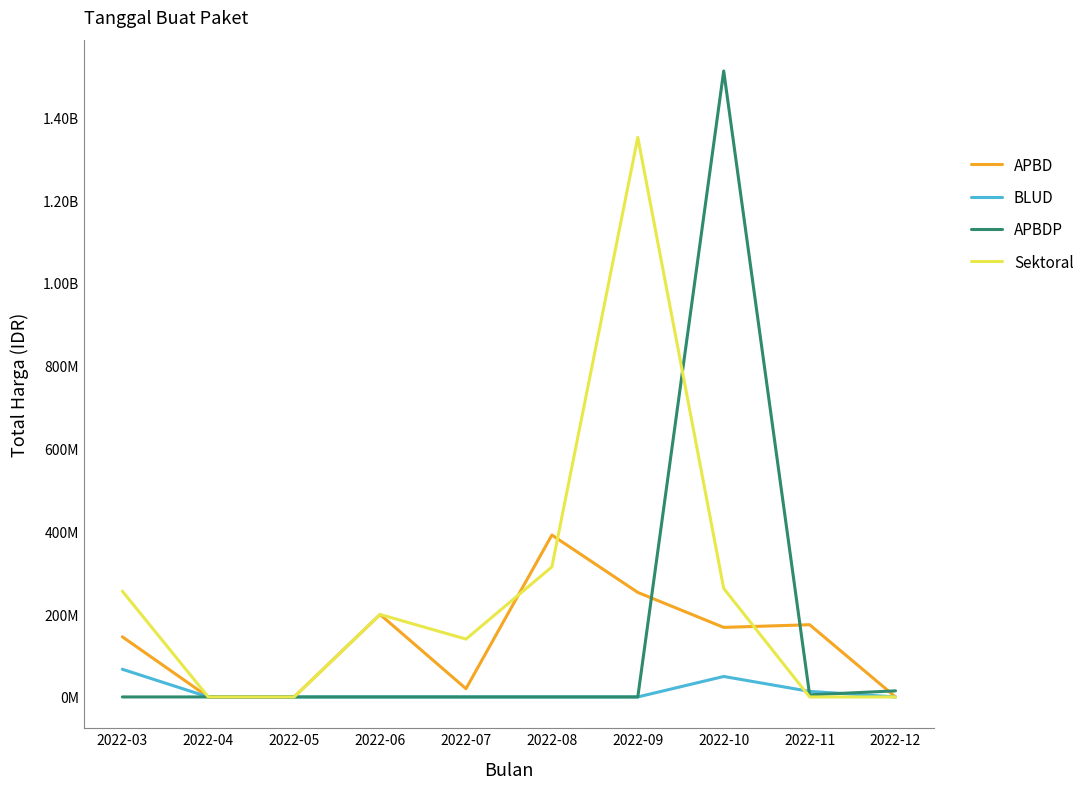

The value of Sektoral at 2022-12 is 0. True or false?

True